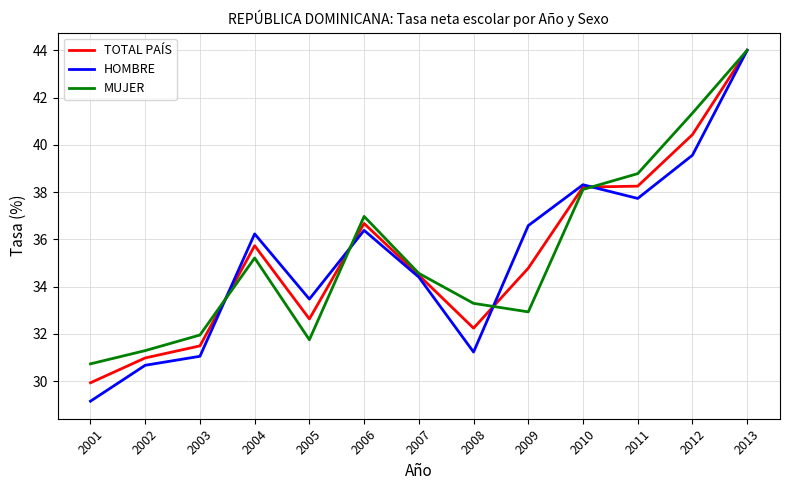

True or false: MUJER has a value of 30.7 at 2001.

True